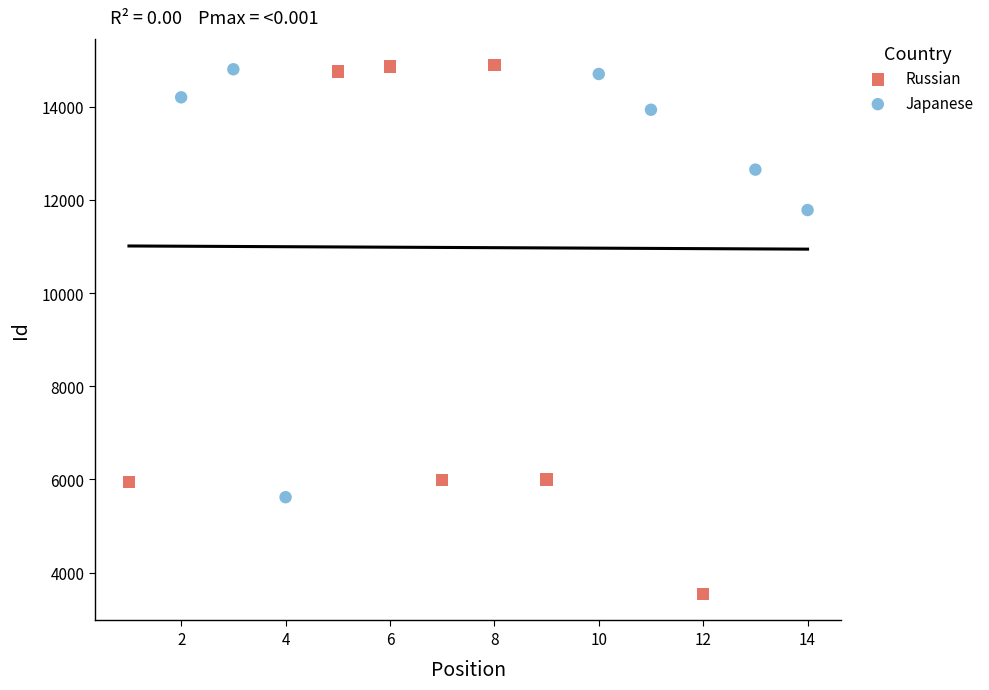

Which series contains the lowest Y value?

Russian